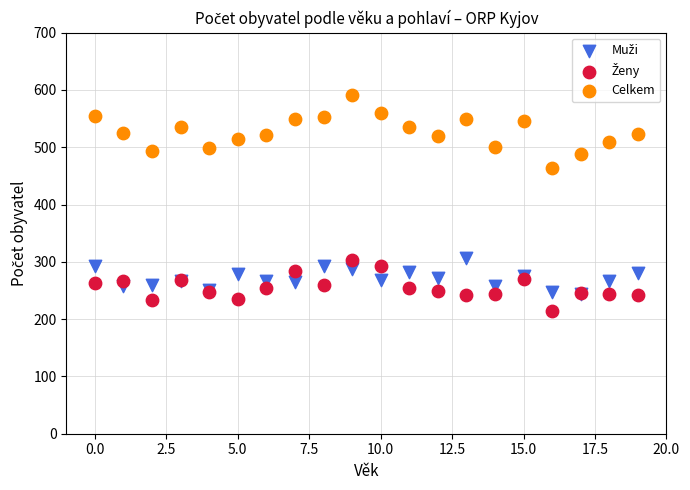

Across all series, what Y value is closest to 403?

463